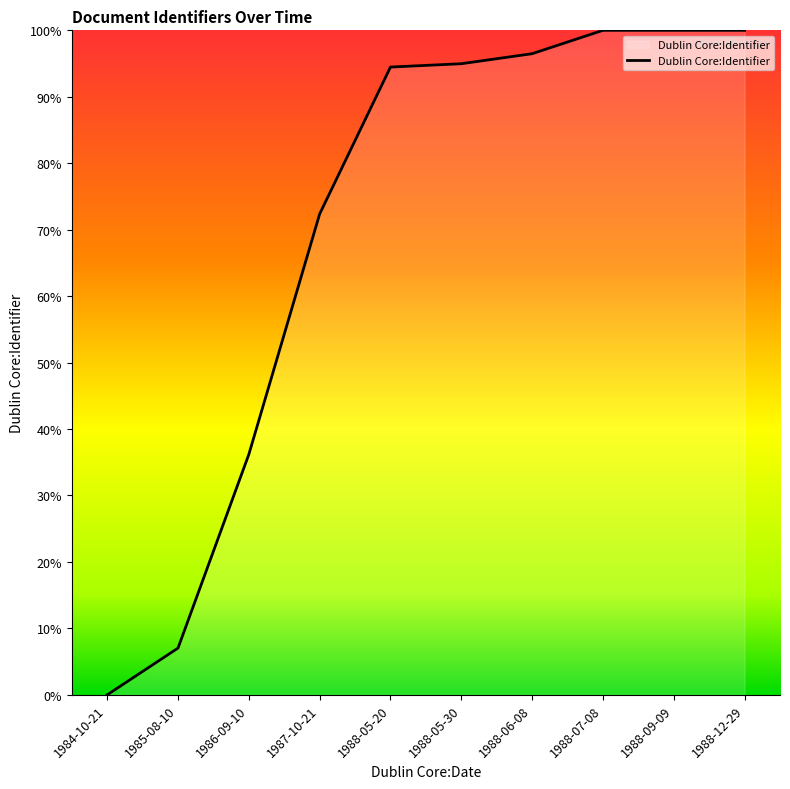

What position from the left is 1984-10-21?

1